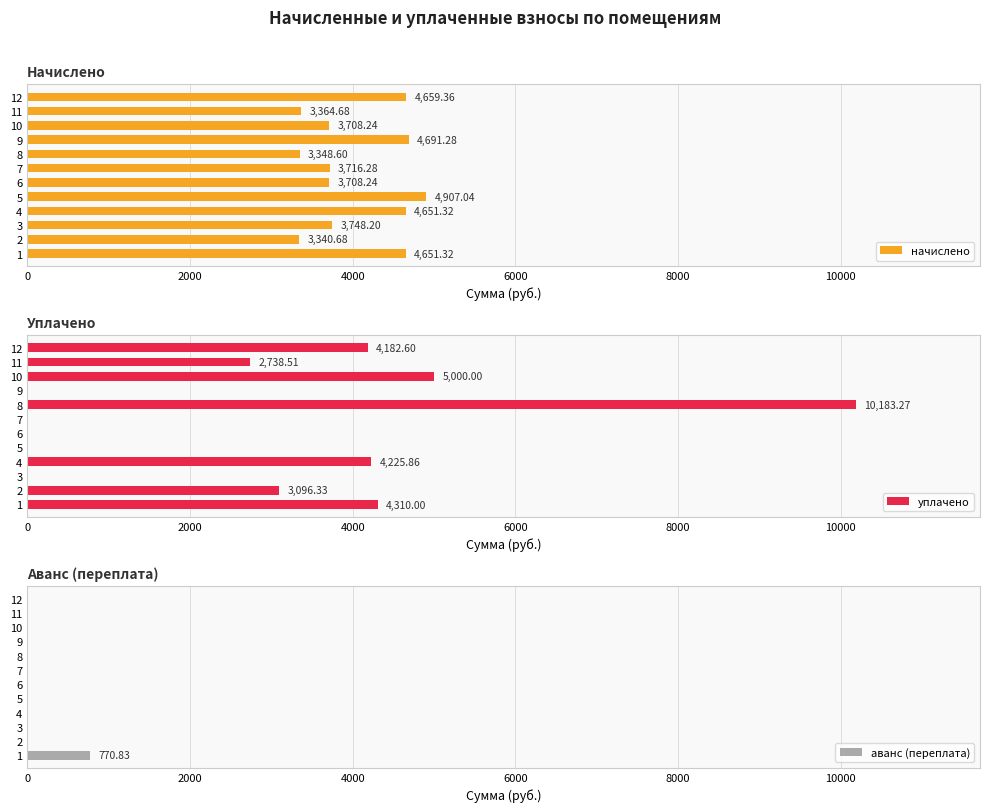

List the series in order of their peak value, lowest first.

аванс (переплата), начислено, уплачено